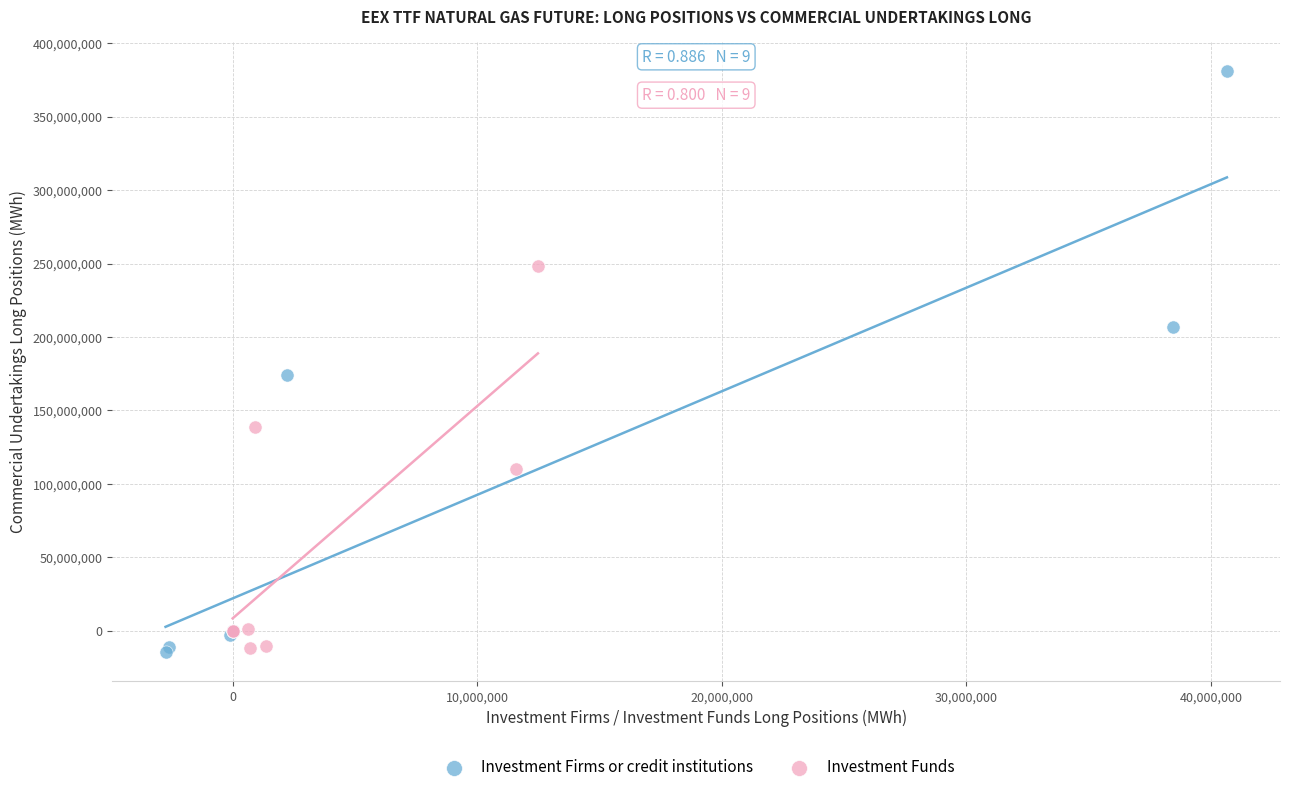

Which series contains the highest Y value?

Investment Firms or credit institutions